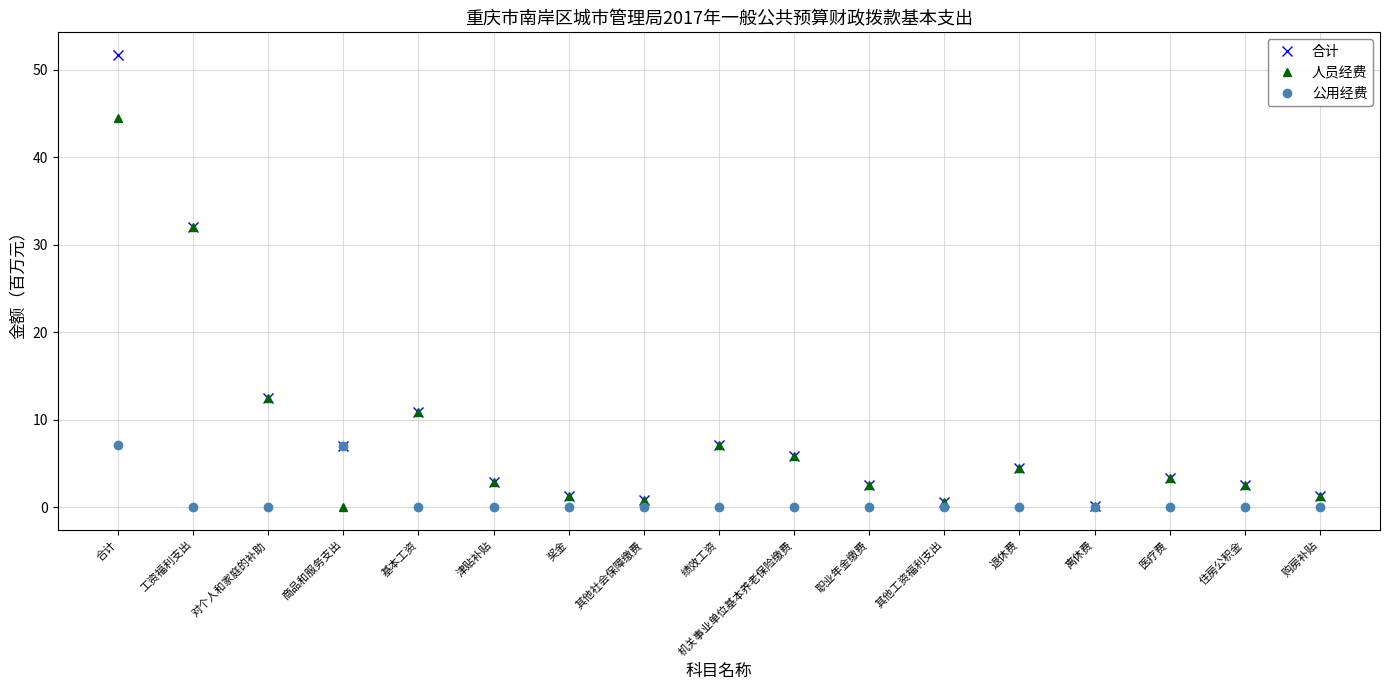

True or false: 公用经费 has more than 0 points higher than both neighbors.

True